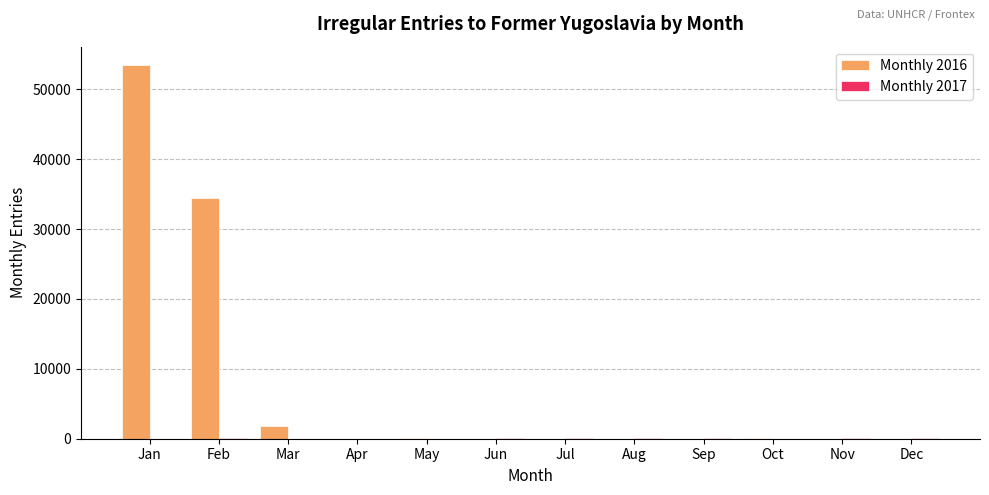

Which series has the largest total across all categories?

Monthly 2016